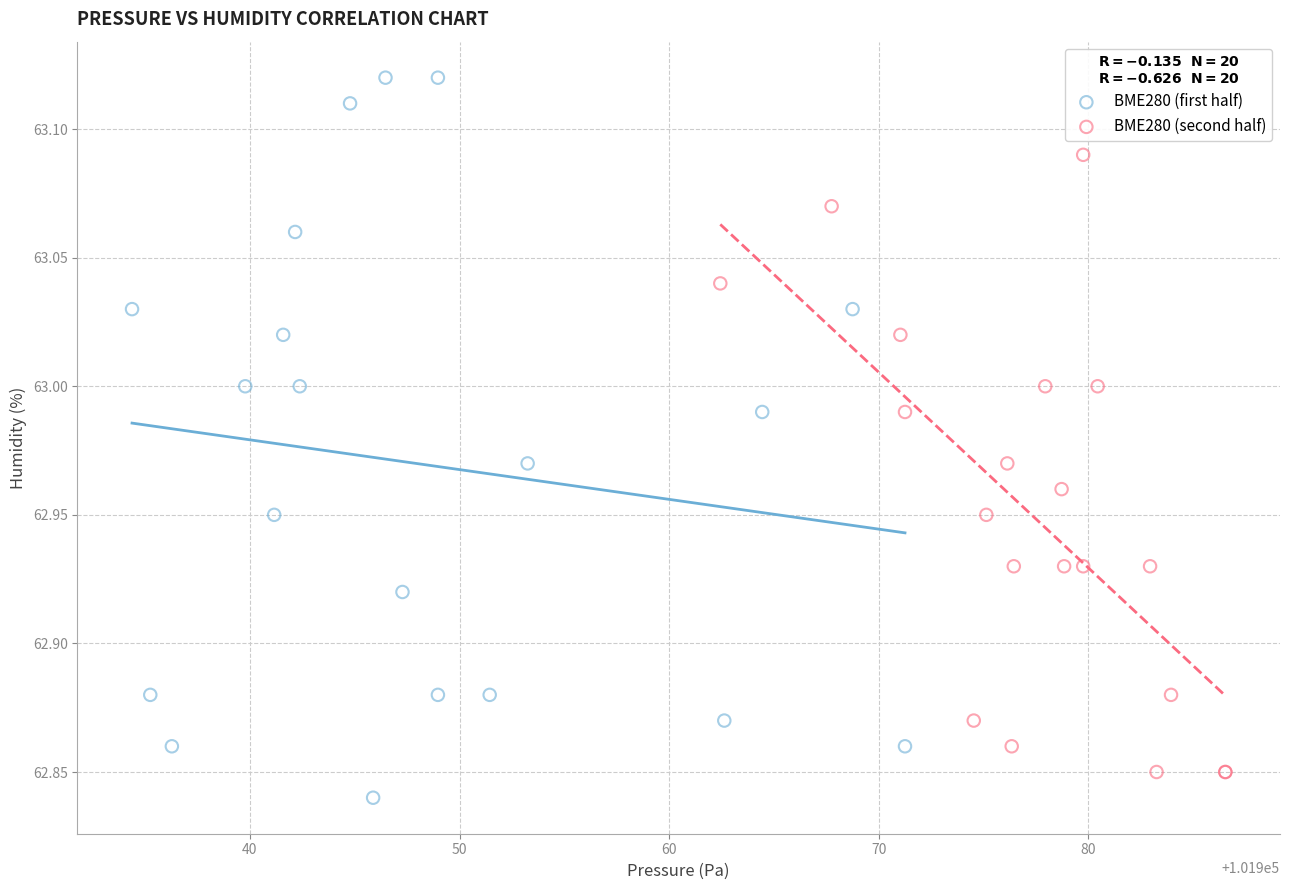

Which series has the largest Y range (max minus min)?

BME280 (first half)